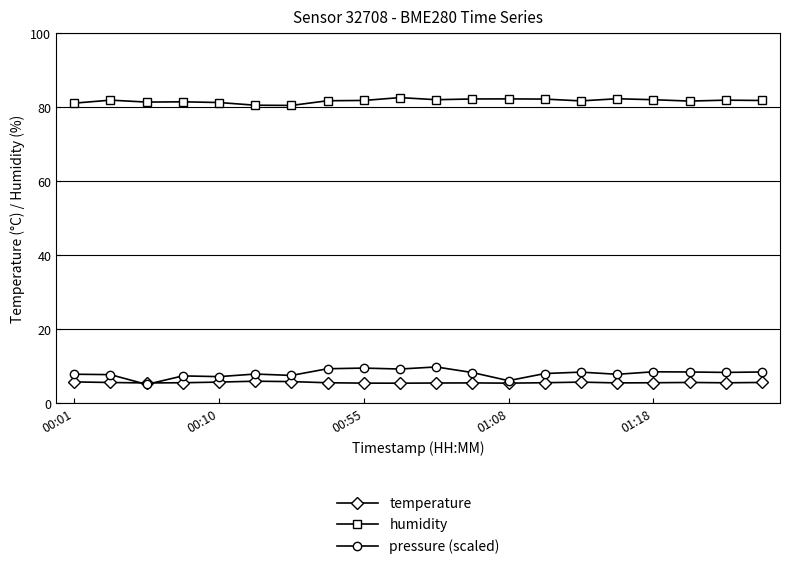

What are all the series names shown in the legend?

temperature, humidity, pressure (scaled)